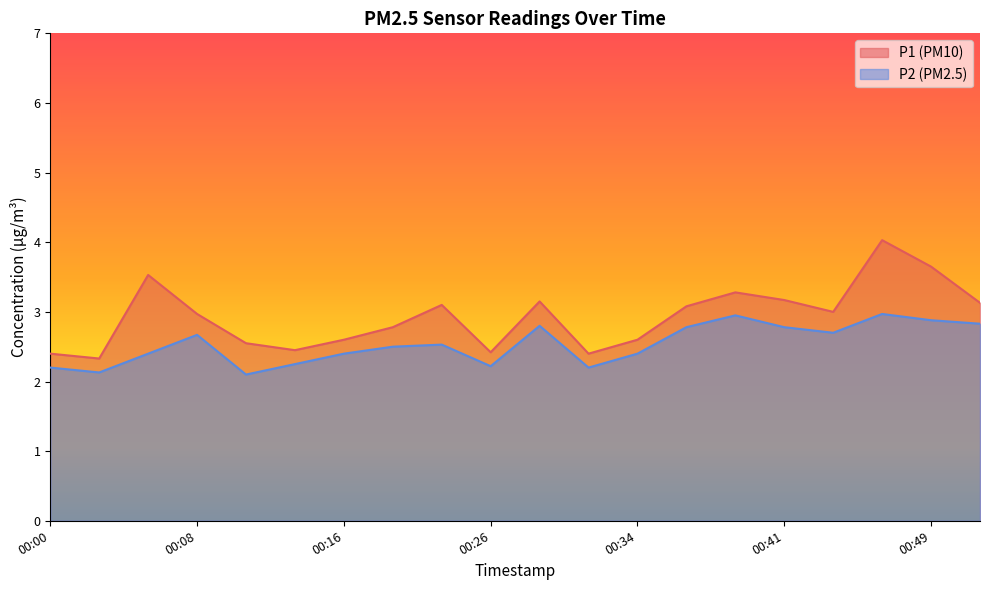

True or false: P1 and P2 cross at least once.

False